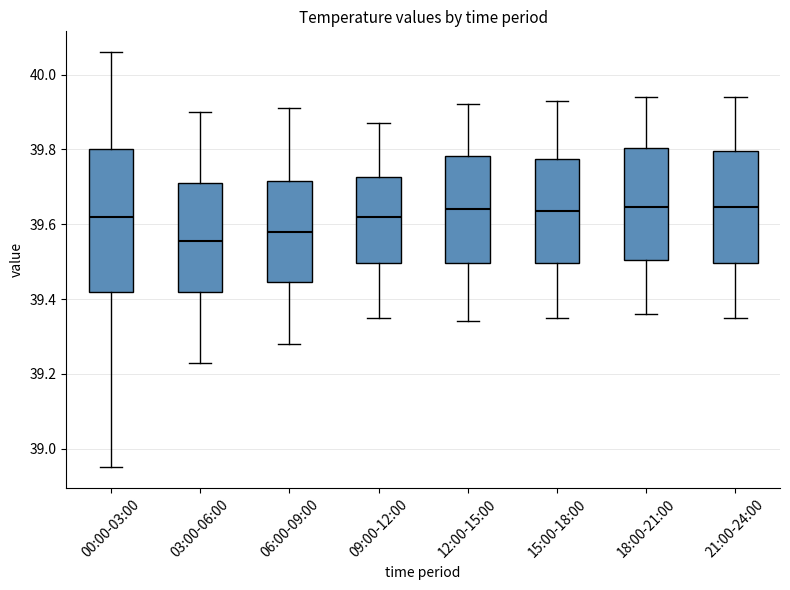

Where is the upper edge of the box for 06:00-09:00 on the y-axis? The values are not printed on the chart, so give them approximately, as read against the axis.

39.72